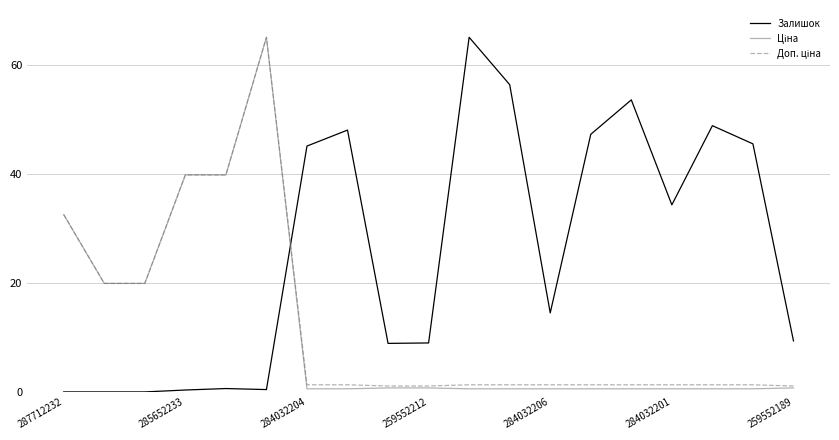

Which series has the largest total across all categories?

Залишок